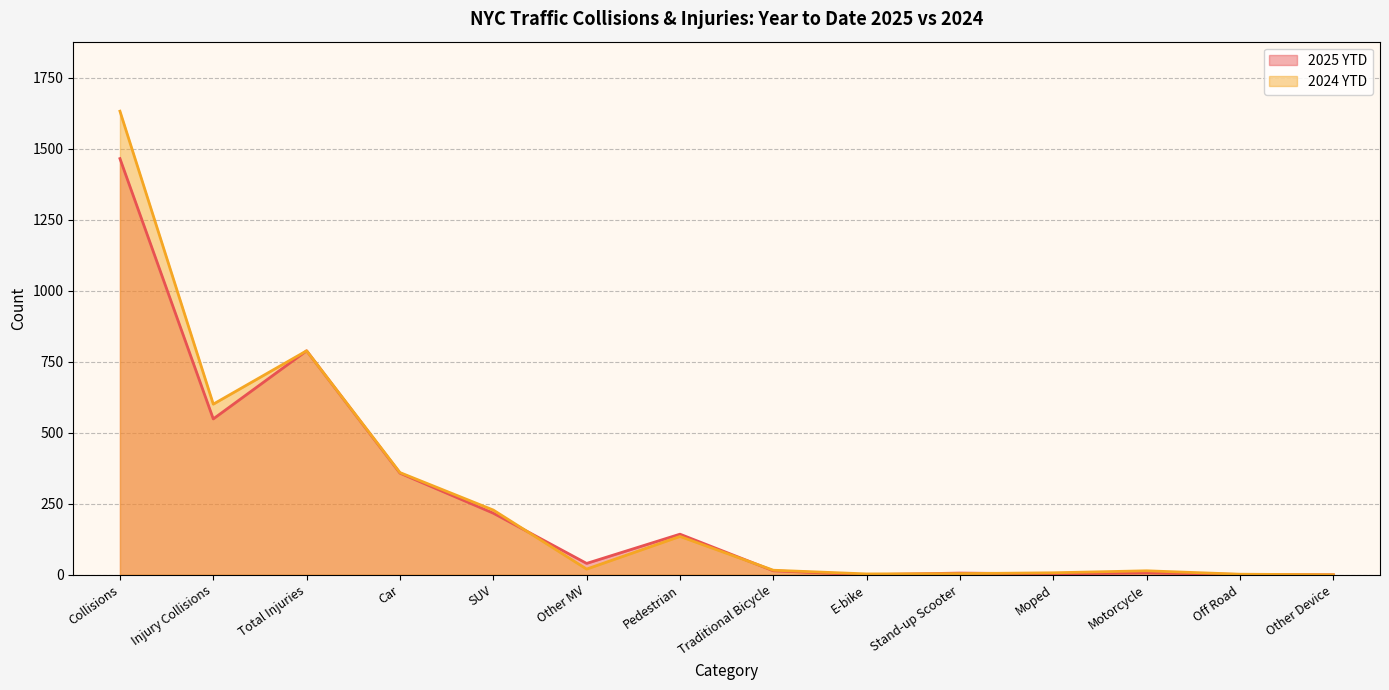

Where does the 2024 YTD series first go above 20?

Collisions